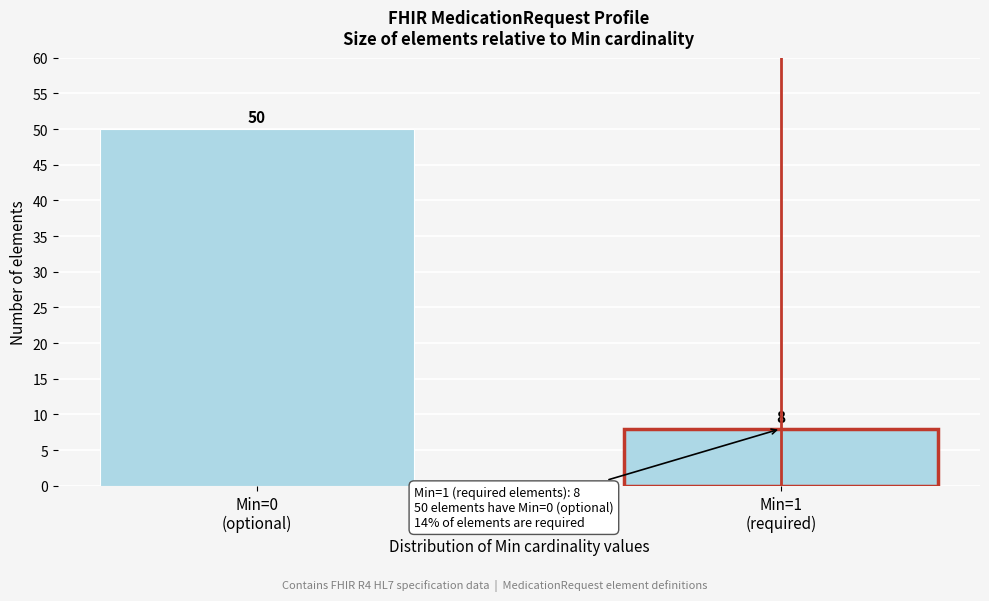

Reading right to left, transcribe all the data shown in this chart.

8	50